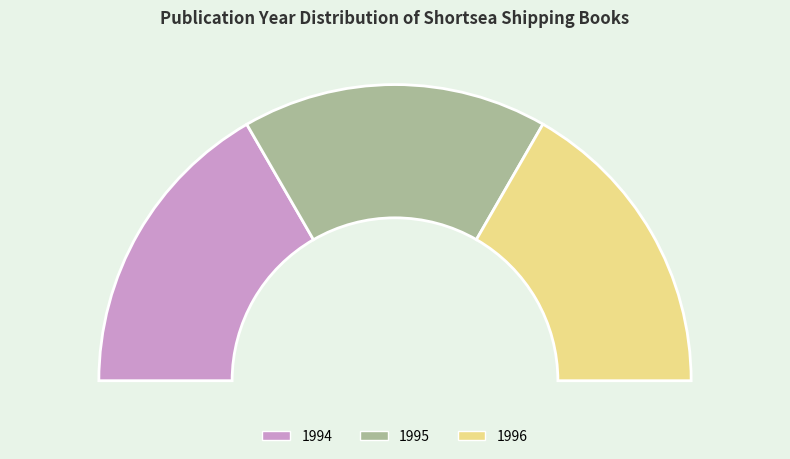

To the nearest percent, what portion does 1995 represent?

33%